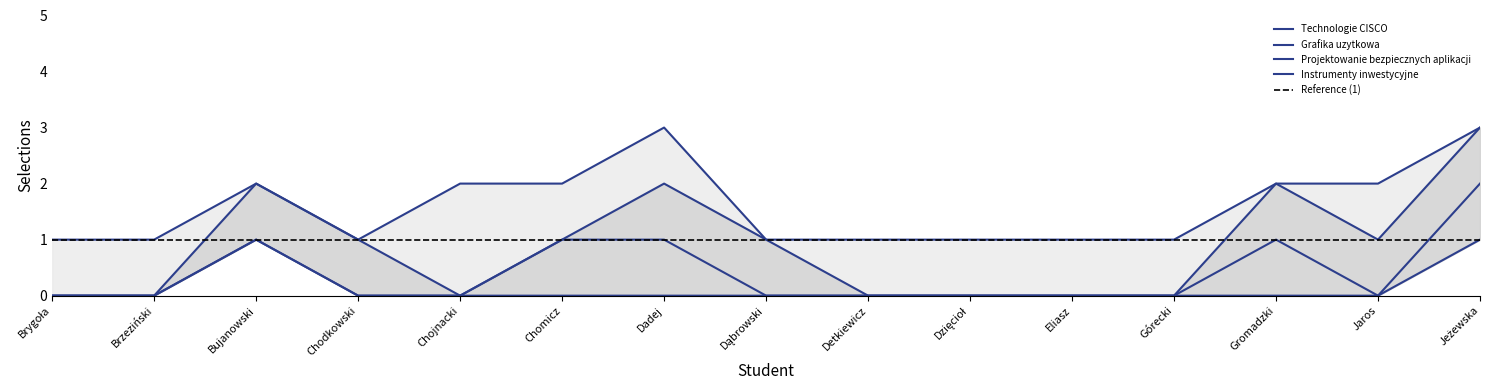

The Technologie CISCO series shows 0 at Chomicz. True or false?

True